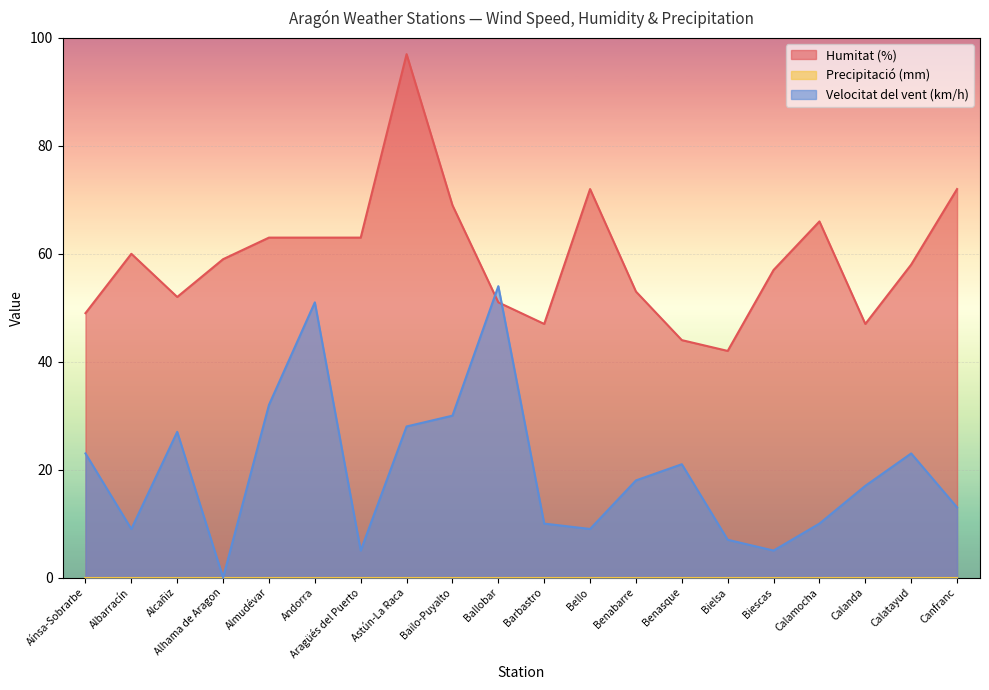

How many intersections are there between Velocitat del vent (km/h) and Humitat (%)?

2